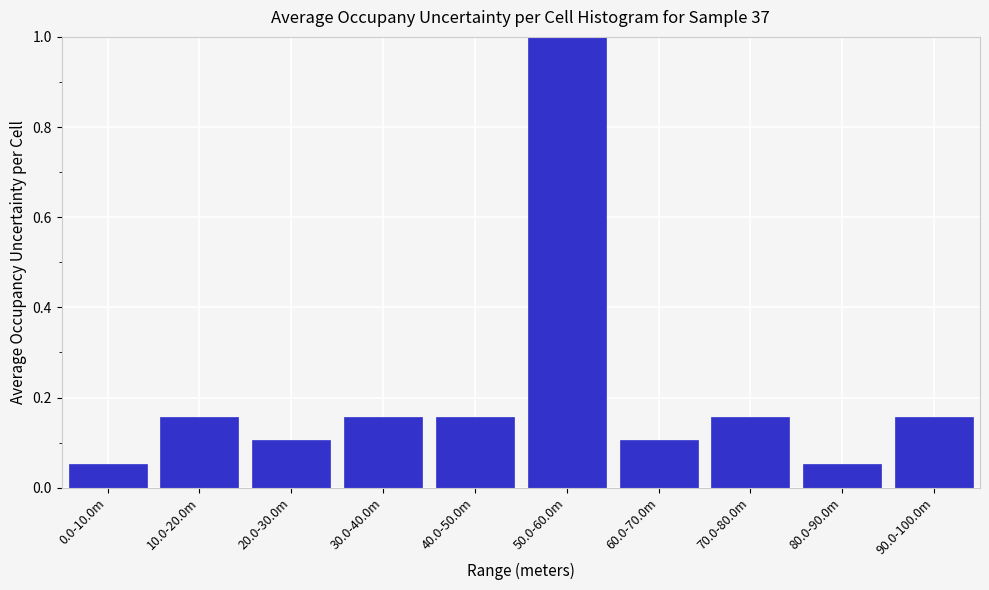

Is it true that the value at 50.0-60.0m is 0.3?

False